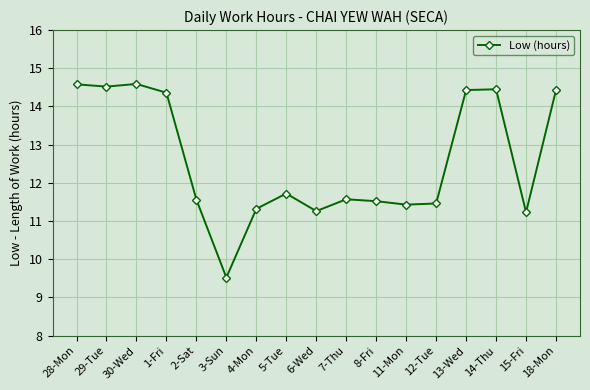

What is the difference between the second highest and minimum values?

5.1